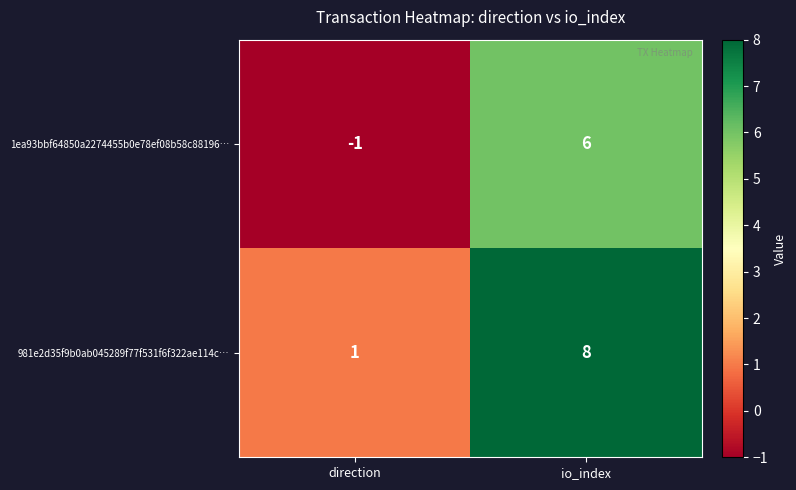

Which category has the lowest value across all series?

direction